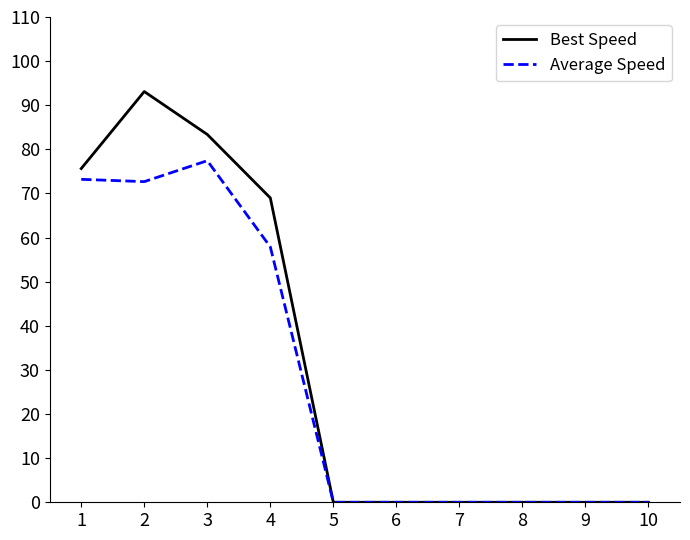

At which label does Average Speed reach its peak?

3